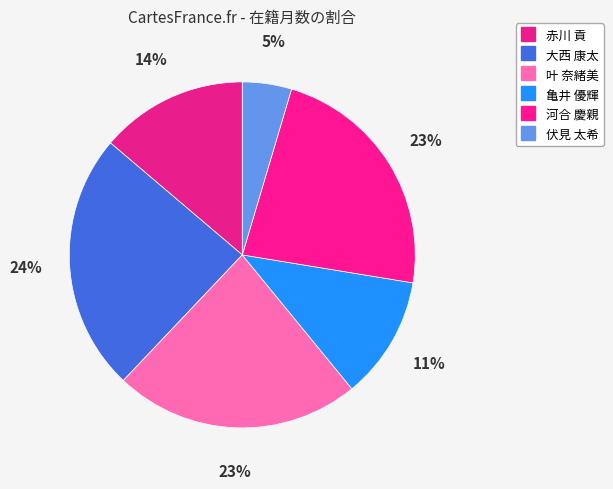

How many slices are in this pie chart?

6